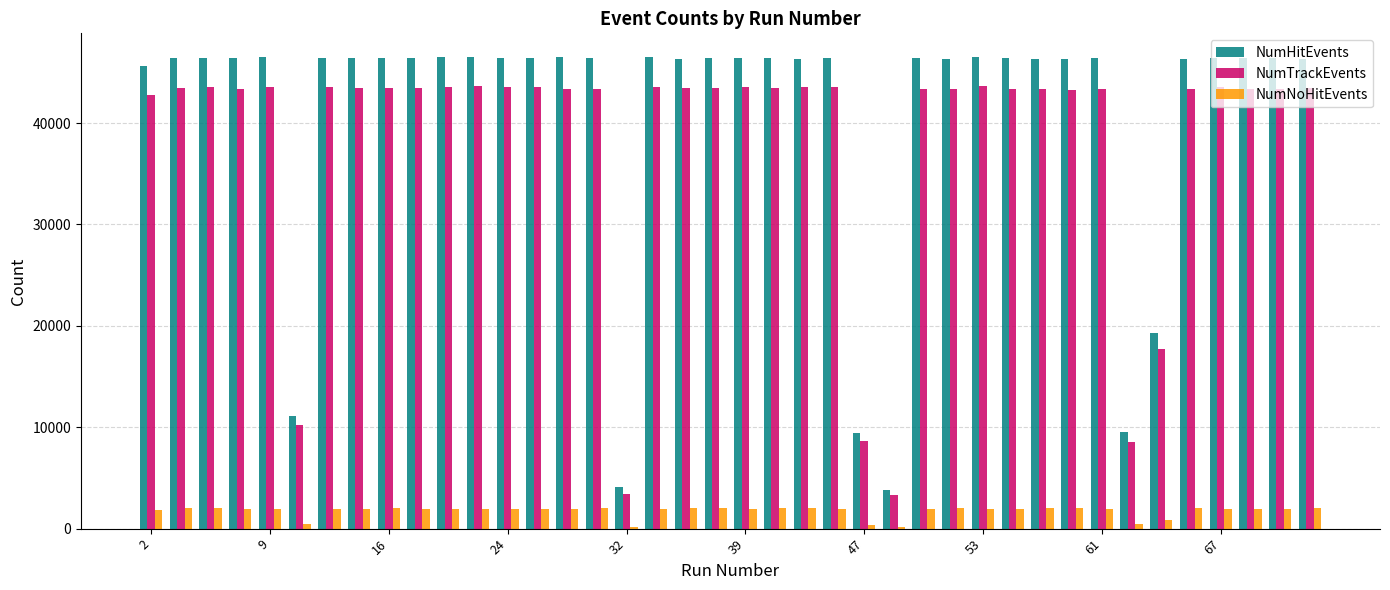

What is the average value of the NumTrackEvents series?

38225